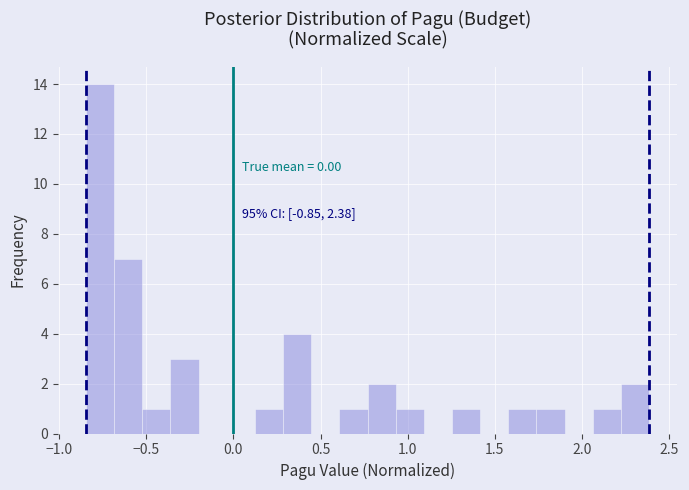

Around what value on the x-axis is the tallest bar? Give the approximate position of its centre, as read against the axis.

-0.75